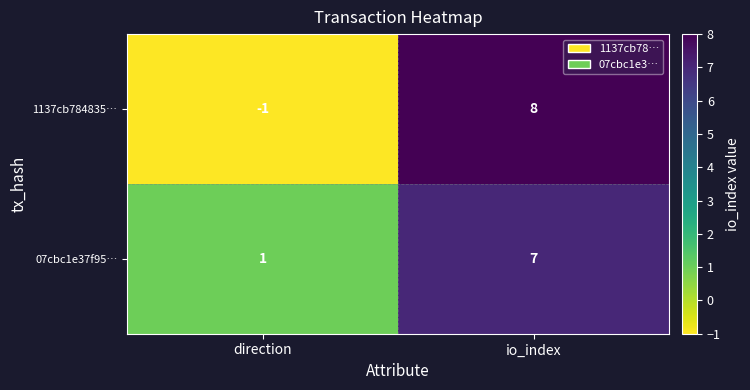

Which series has the largest range (max minus min)?

1137cb784835…